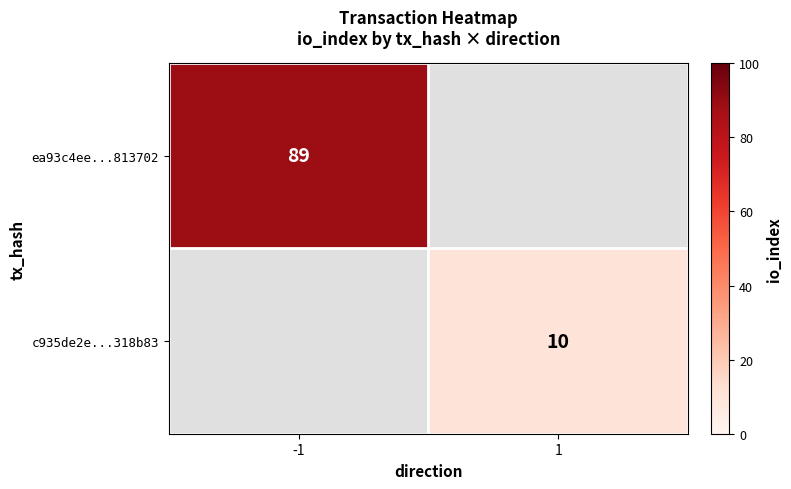

Is it true that ea93c4ee...813702 equals 160 at -1?

False